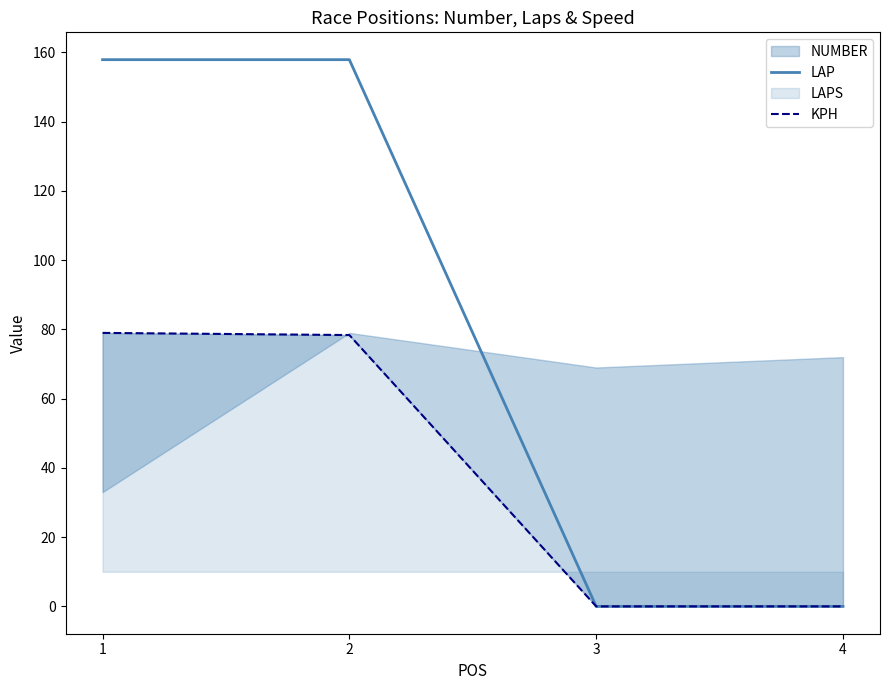

What is the maximum value shown in the chart?

157.9